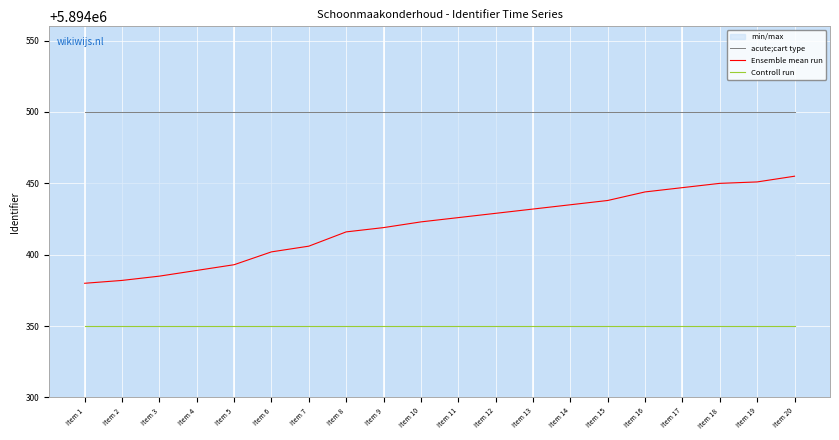

What is the average value of the Controll run series?

5894350